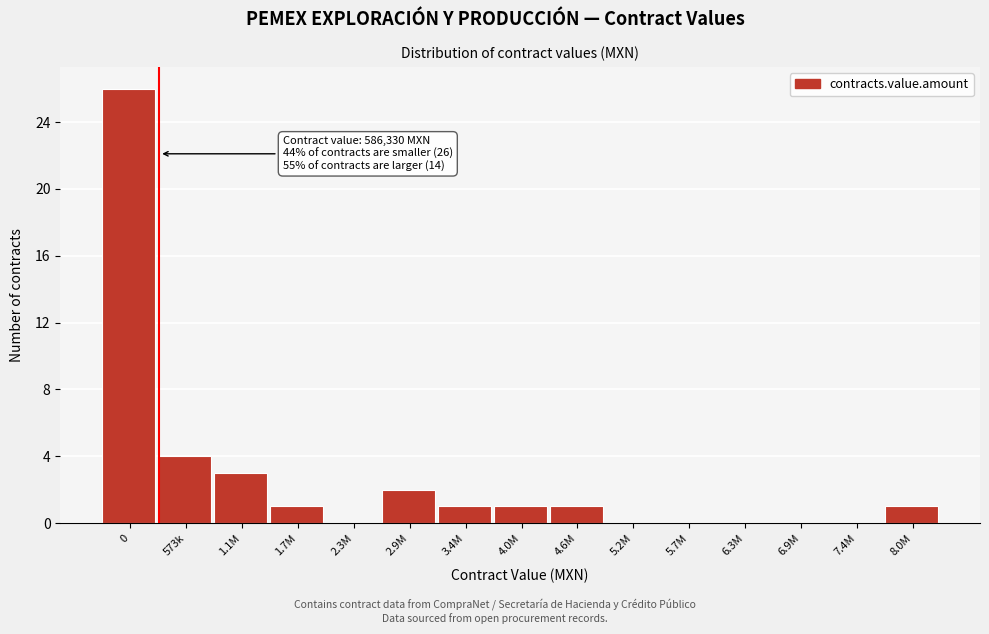

Reading left to right, extract all data points from this chart.

0=26	573k=4	1.1M=3	1.7M=1	2.3M=0	2.9M=2	3.4M=1	4.0M=1	4.6M=1	5.2M=0	5.7M=0	6.3M=0	6.9M=0	7.4M=0	8.0M=1